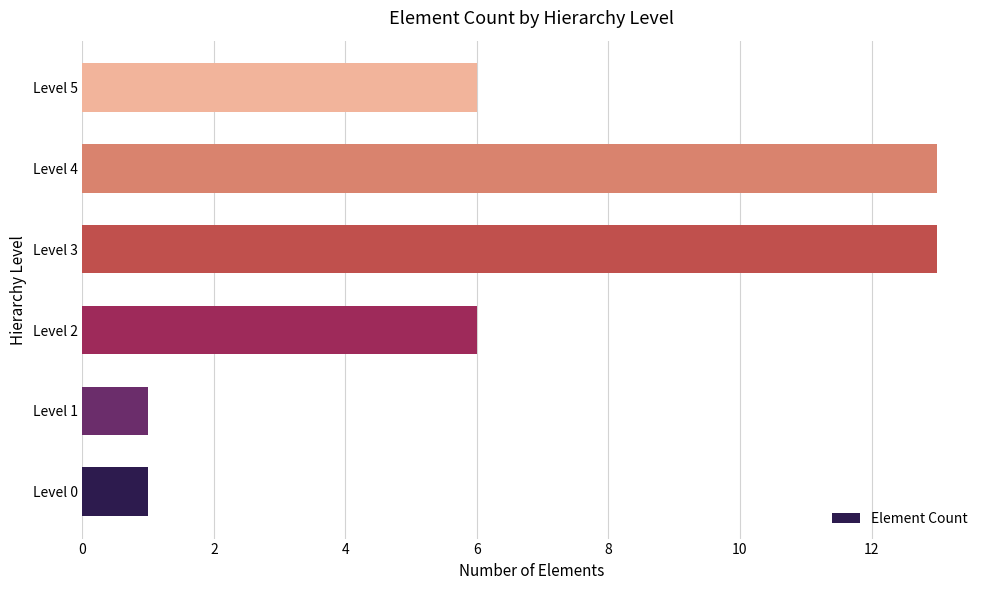

Reading top to bottom, transcribe all the data shown in this chart.

6	13	13	6	1	1